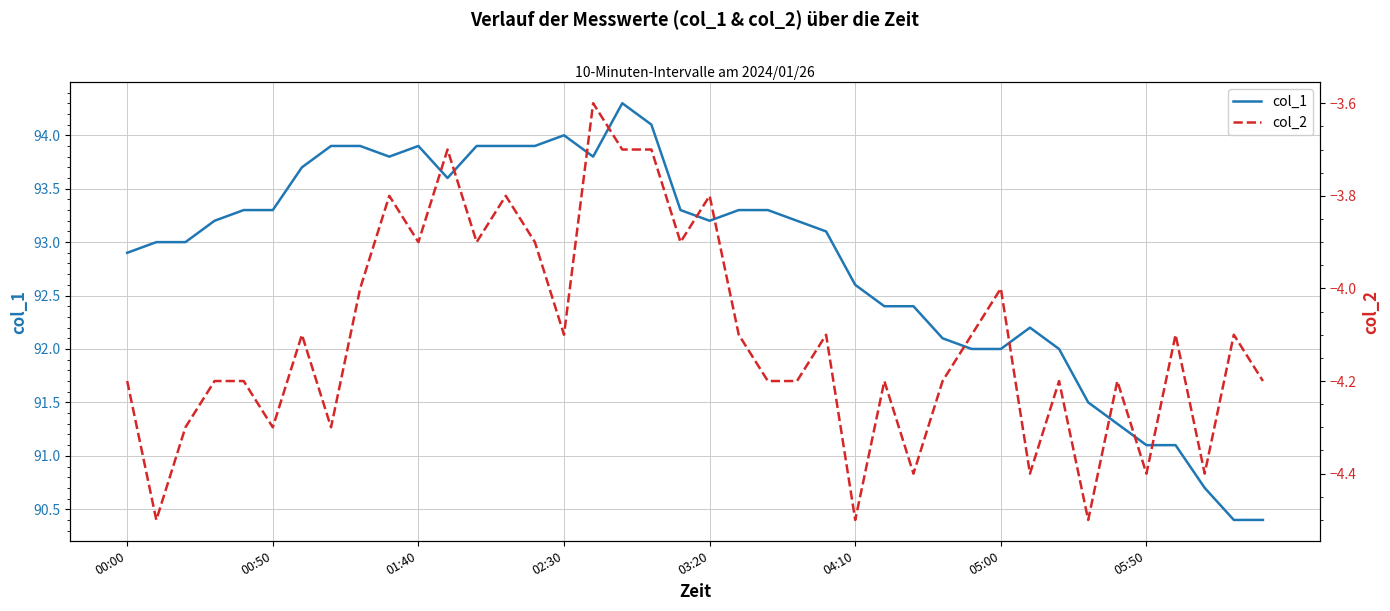

What is the highest value of the col_1 series?

94.3